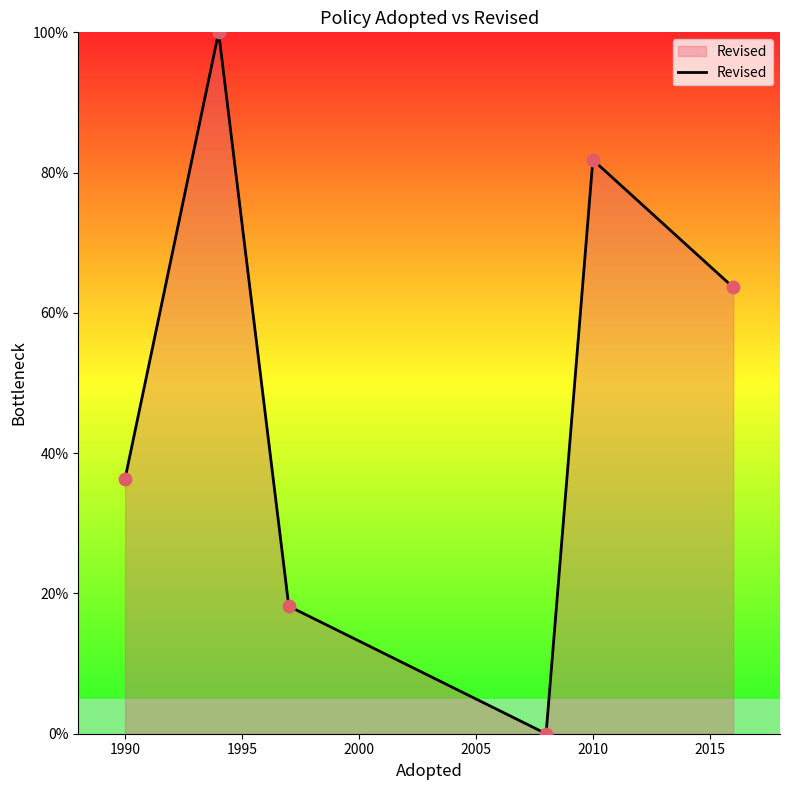

True or false: there are more than 1 points higher than both neighbors.

True